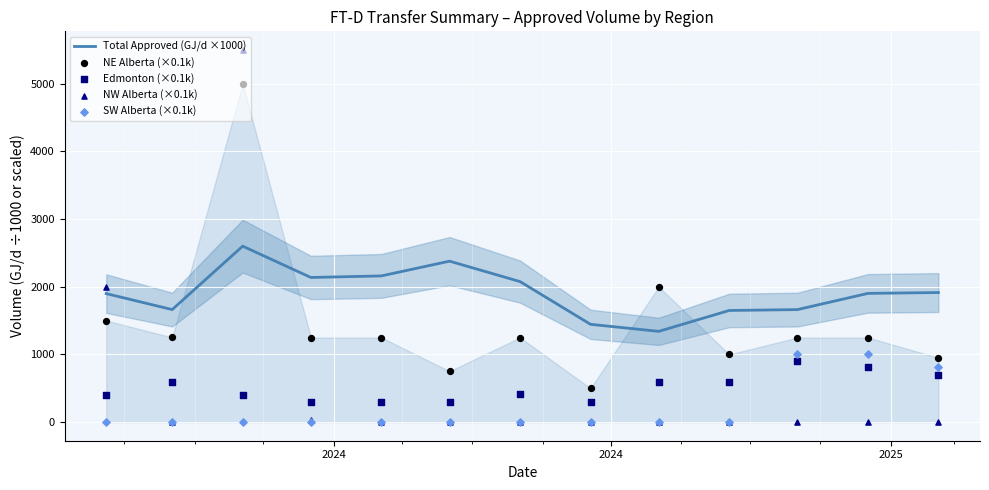

Is the value of SW Alberta (×0.1k) at 3 greater than the value of Total Approved (GJ/d ×1000) at 10?

No